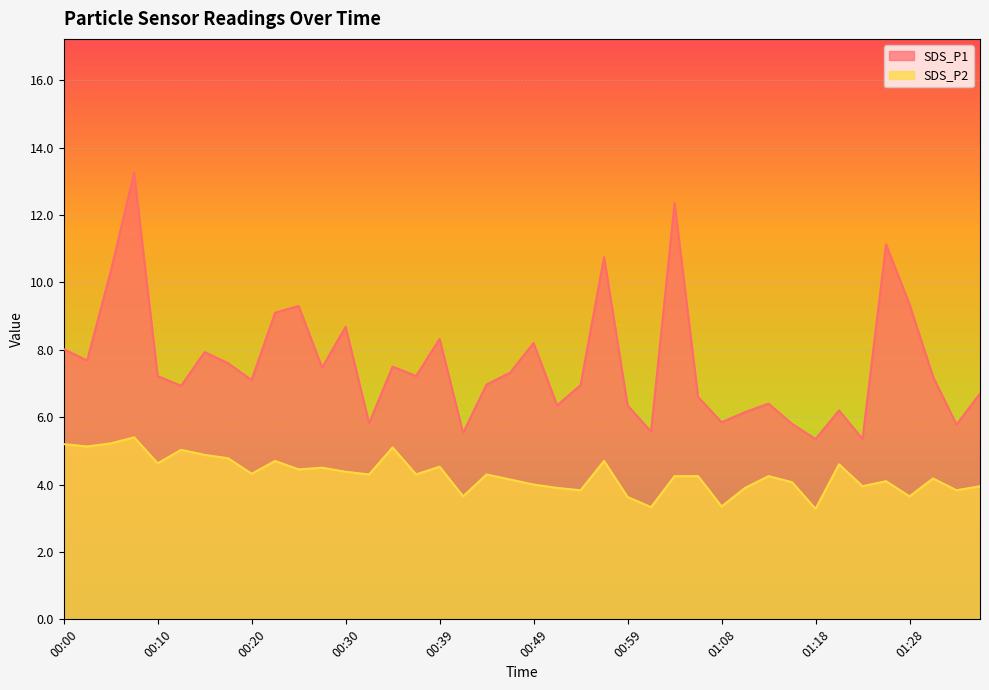

Where is the first local maximum for SDS_P2?

00:08